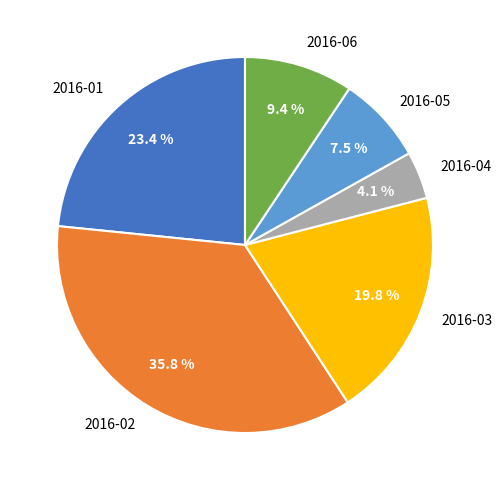

What portion of the pie excludes 2016-05?

92.5%